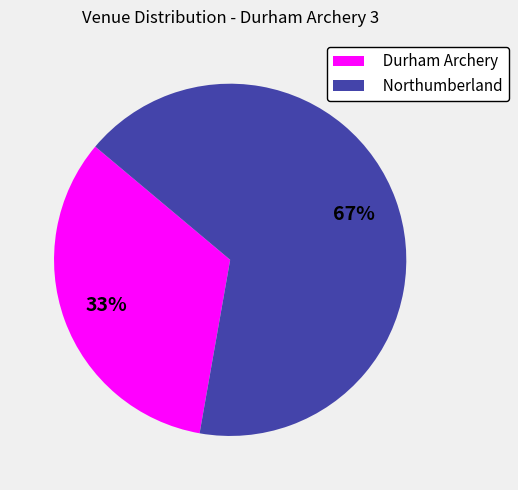

To the nearest percent, what portion does Northumberland represent?

67%